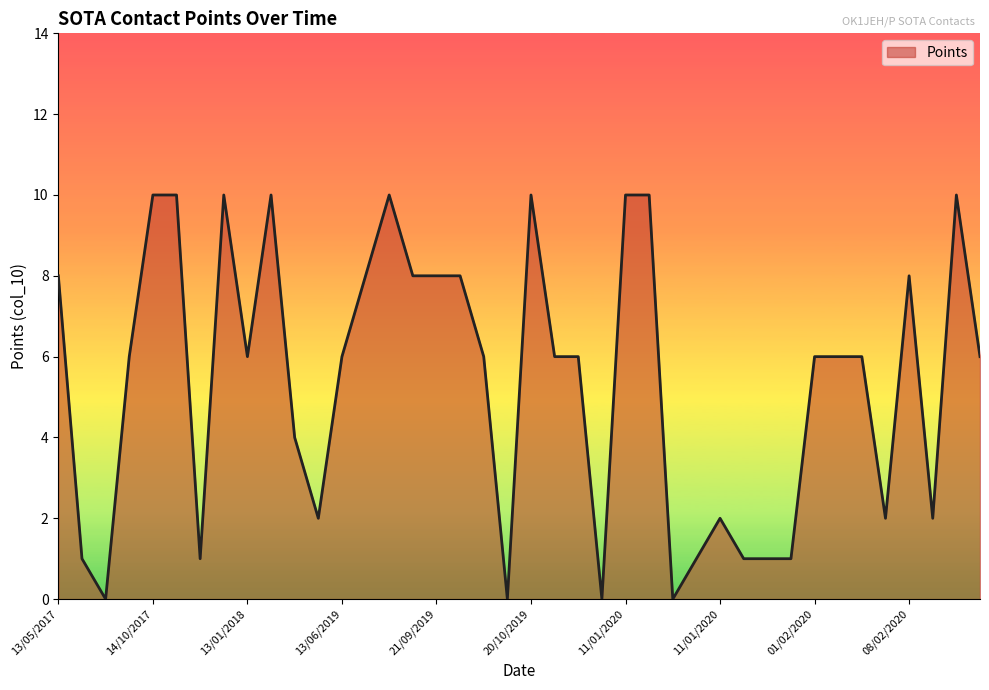

What is the difference between the maximum and minimum values?

10